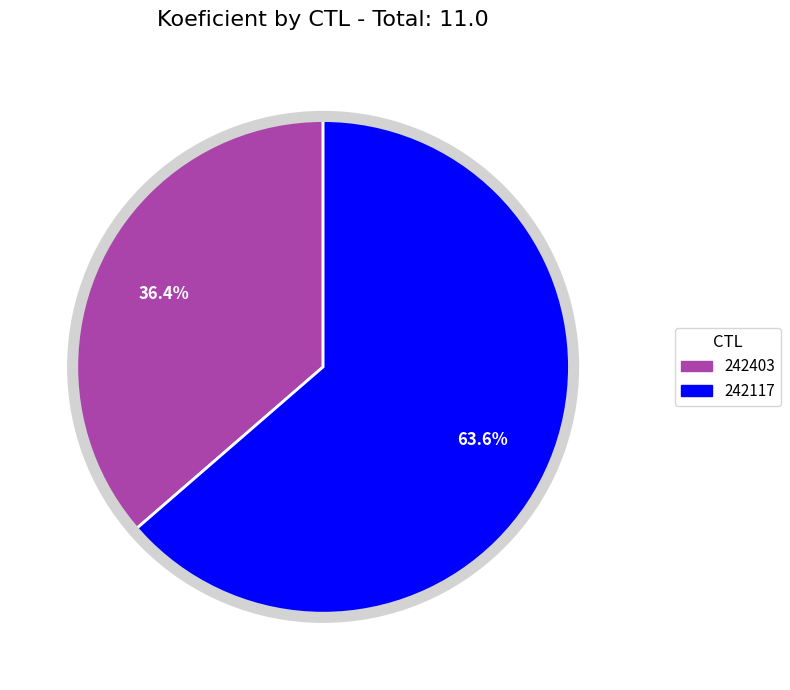

Count the number of slices in the pie.

2